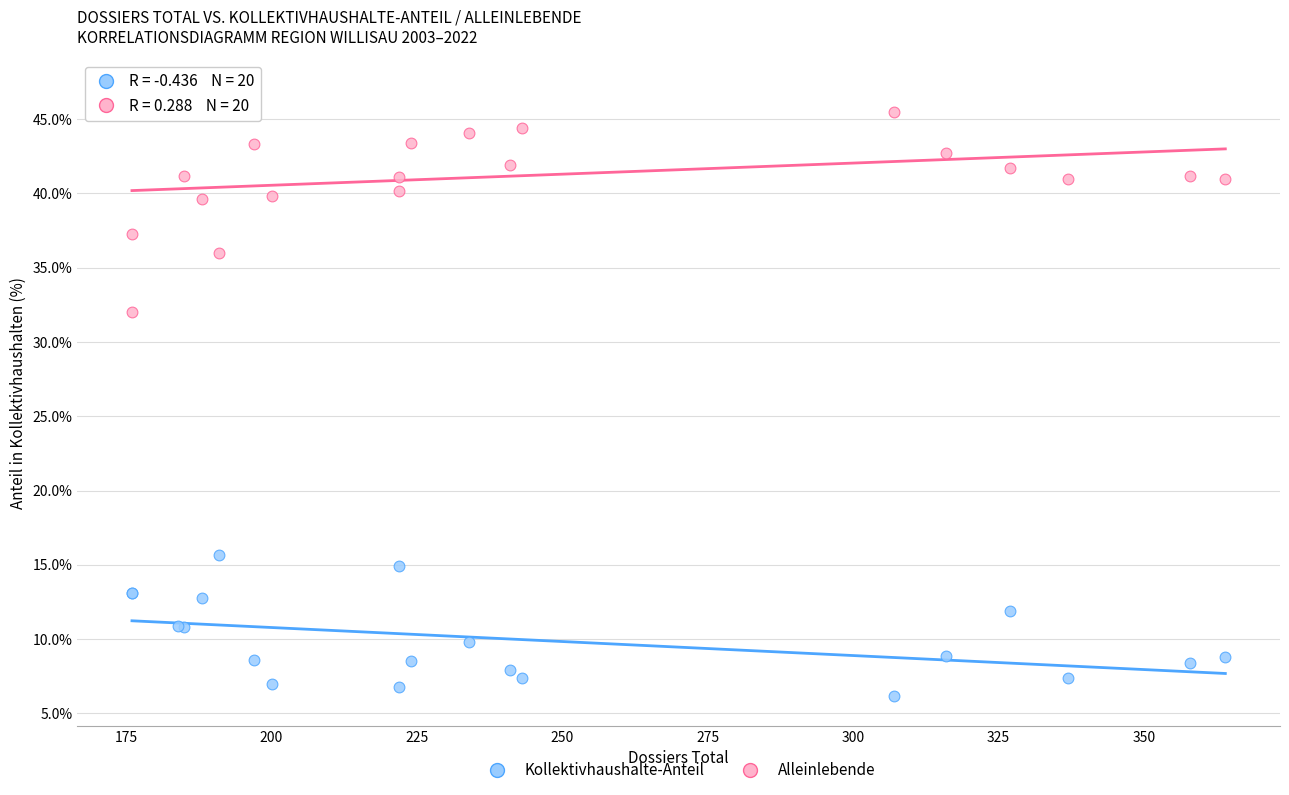

Across all series, what Y value is closest to 26?

32.0